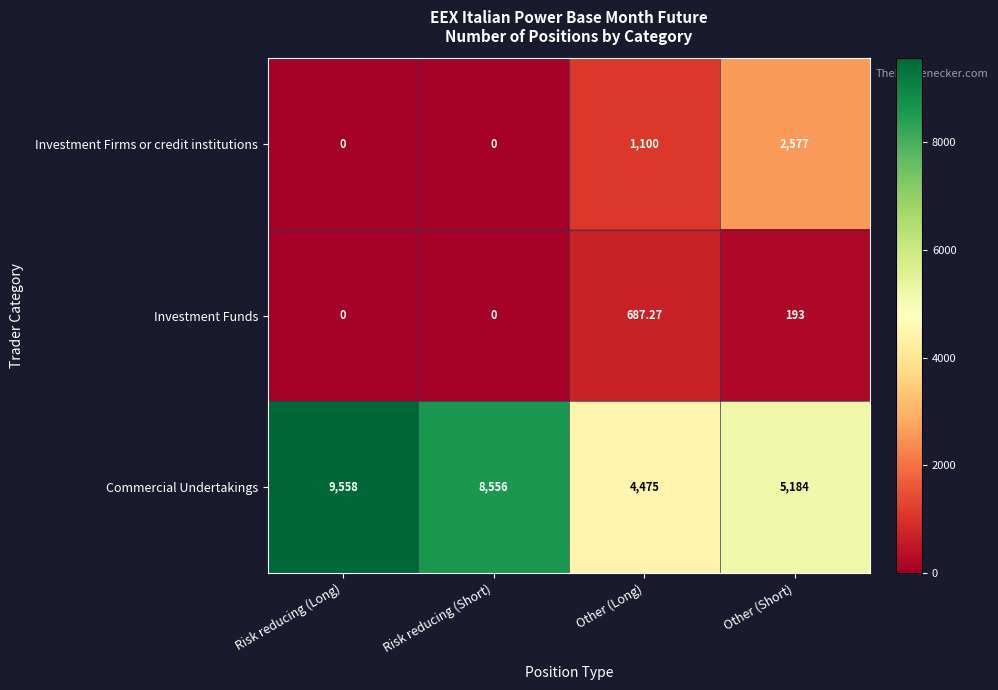

Which series has the largest range (max minus min)?

Commercial Undertakings